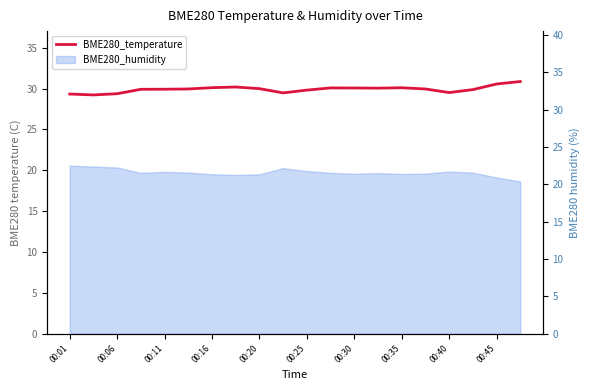

What is the greatest value displayed?

30.9